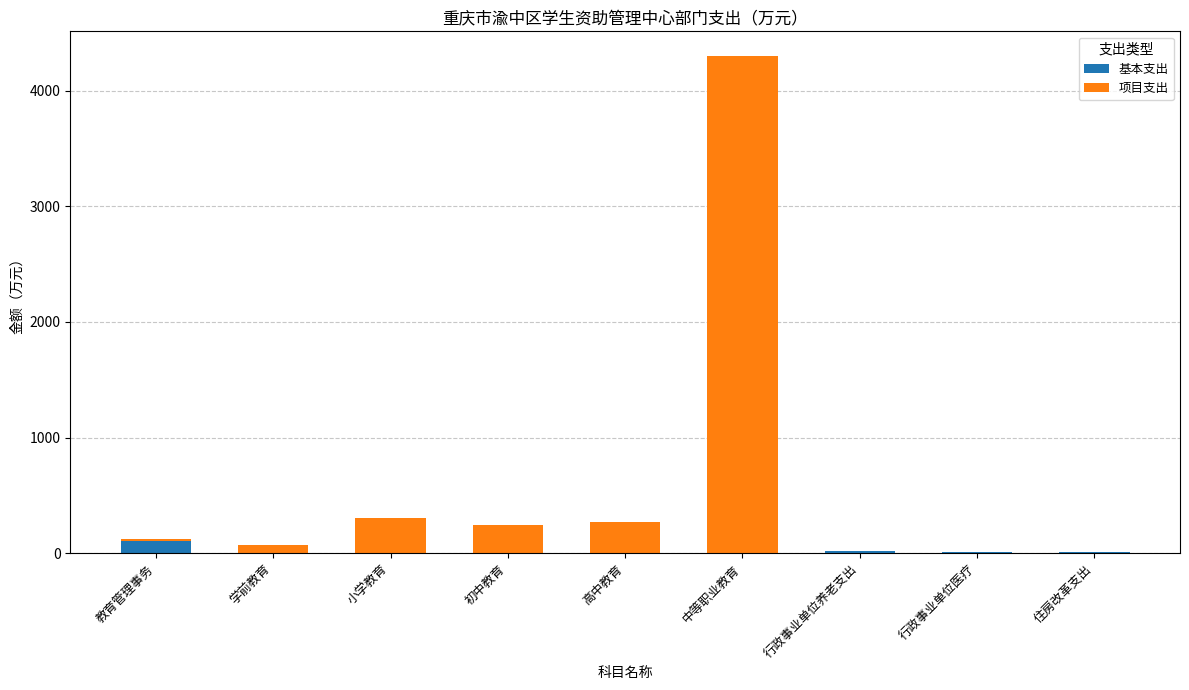

What is the sum of all 基本支出 values?

136.9